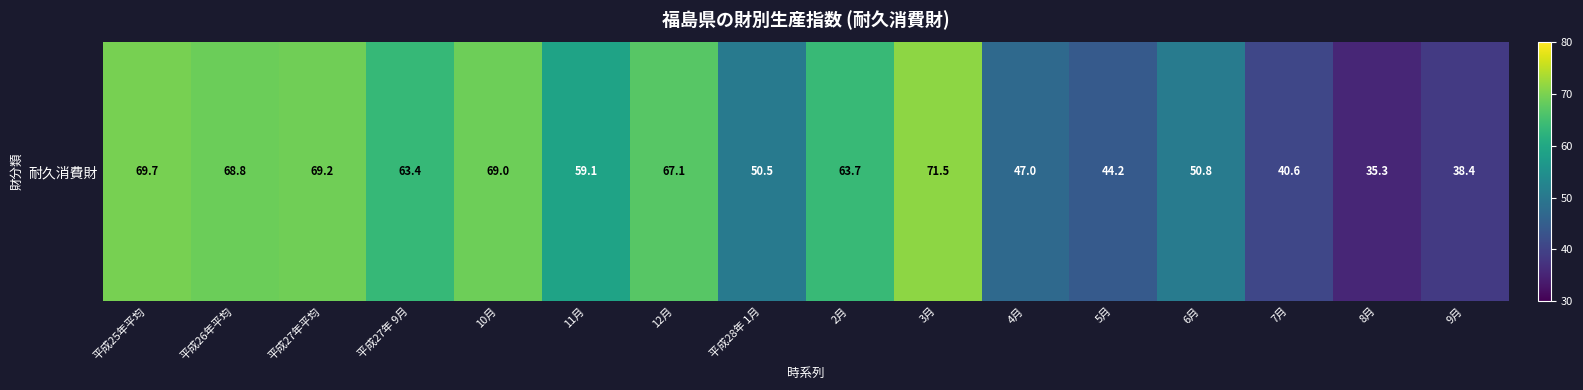

List the labels in order of value, smallest first.

8月, 9月, 7月, 5月, 4月, 平成28年 1月, 6月, 11月, 平成27年 9月, 2月, 12月, 平成26年平均, 10月, 平成27年平均, 平成25年平均, 3月